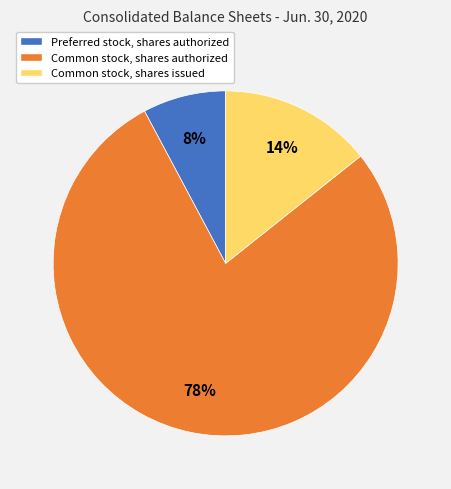

To the nearest percent, what percentage of the pie is Preferred stock, shares authorized?

8%